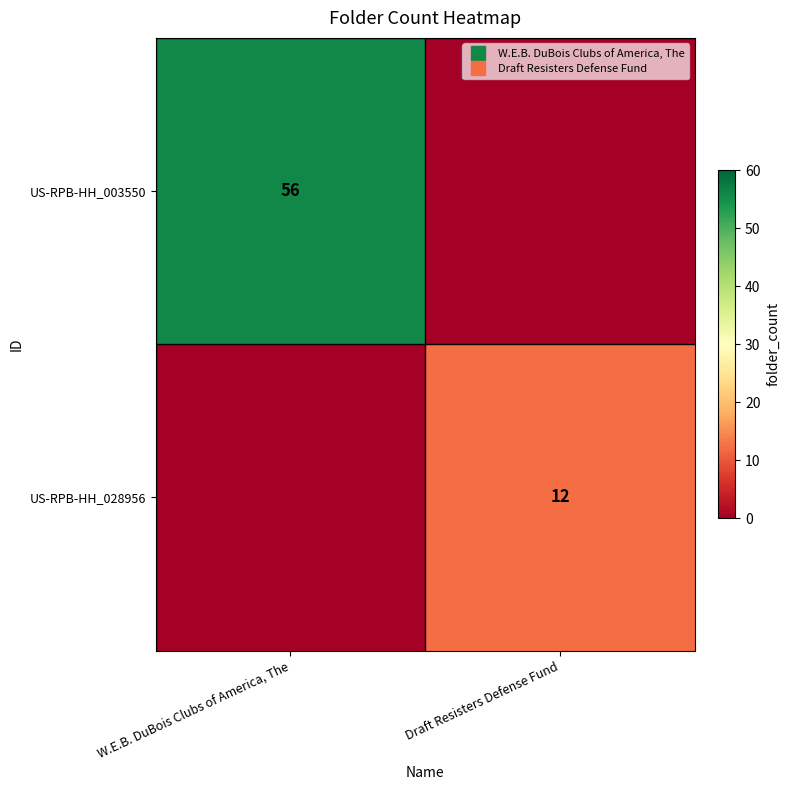

Which label corresponds to the largest value in the chart?

W.E.B. DuBois Clubs of America, The